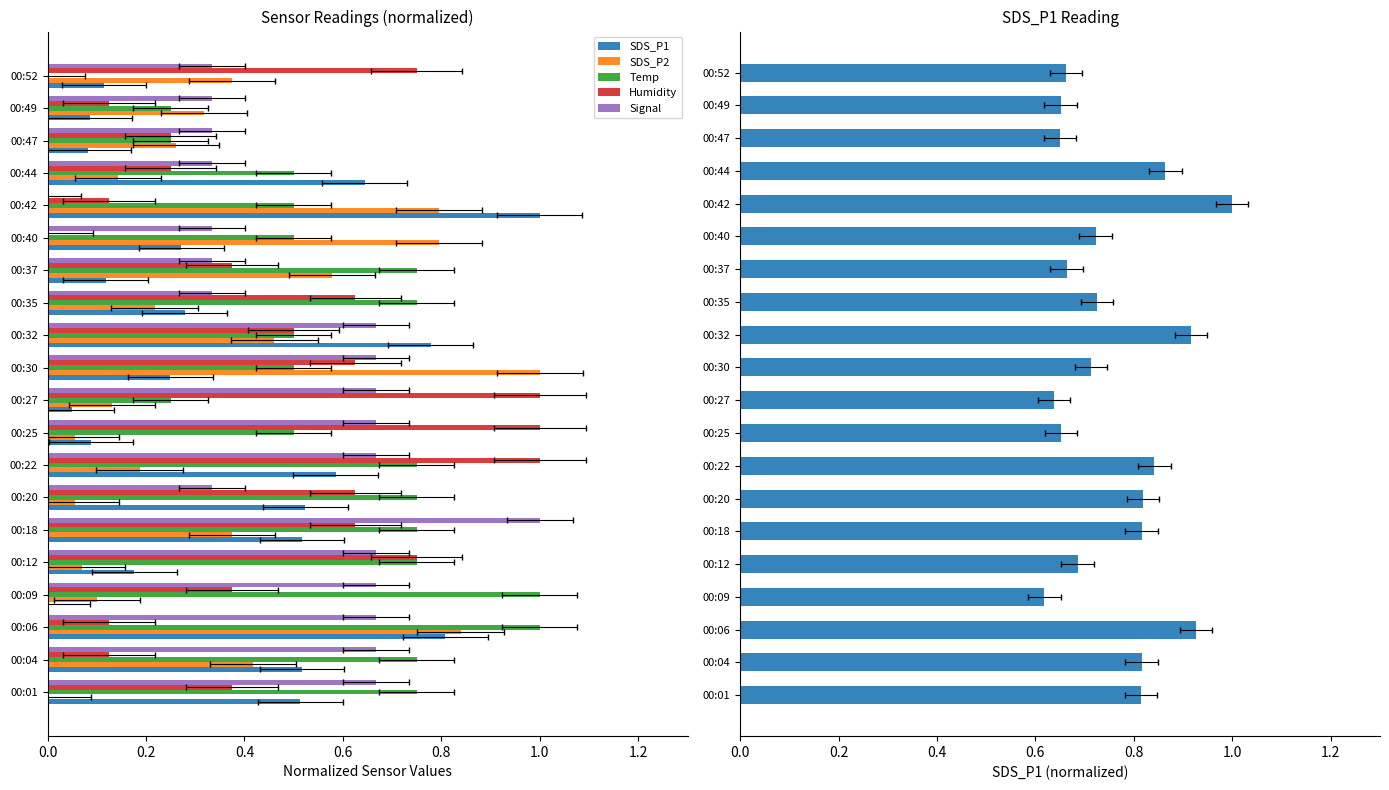

The Signal series shows 0.3 at 00:12. True or false?

False